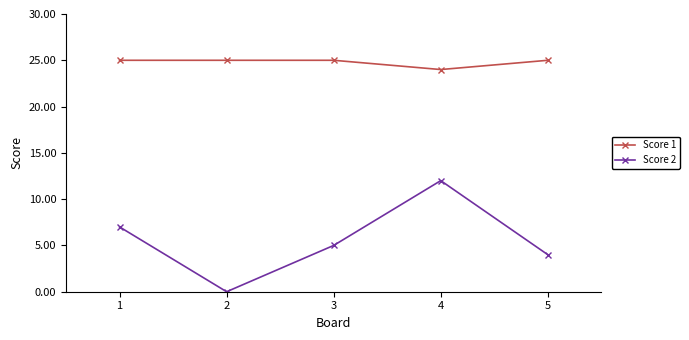

What is the value of the Score 1 point at the 4th from the left?

24